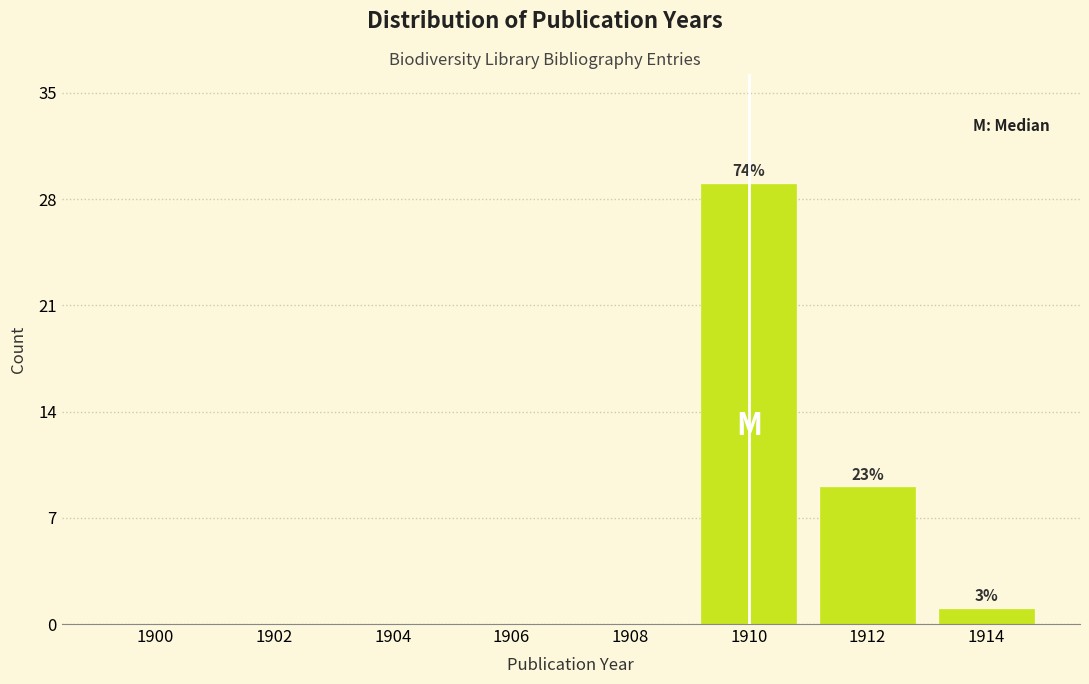

Reading left to right, extract all data points from this chart.

1900=0	1902=0	1904=0	1906=0	1908=0	1910=29	1912=9	1914=1